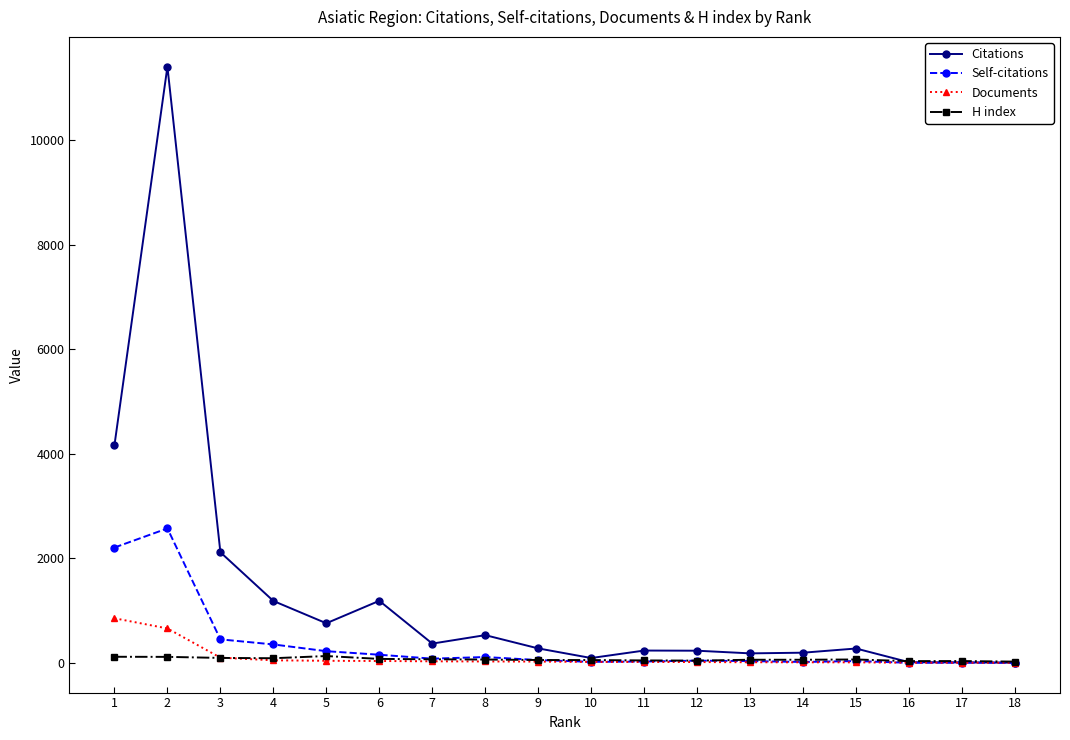

Between 4 and 14, which series saw the biggest shift?

Citations